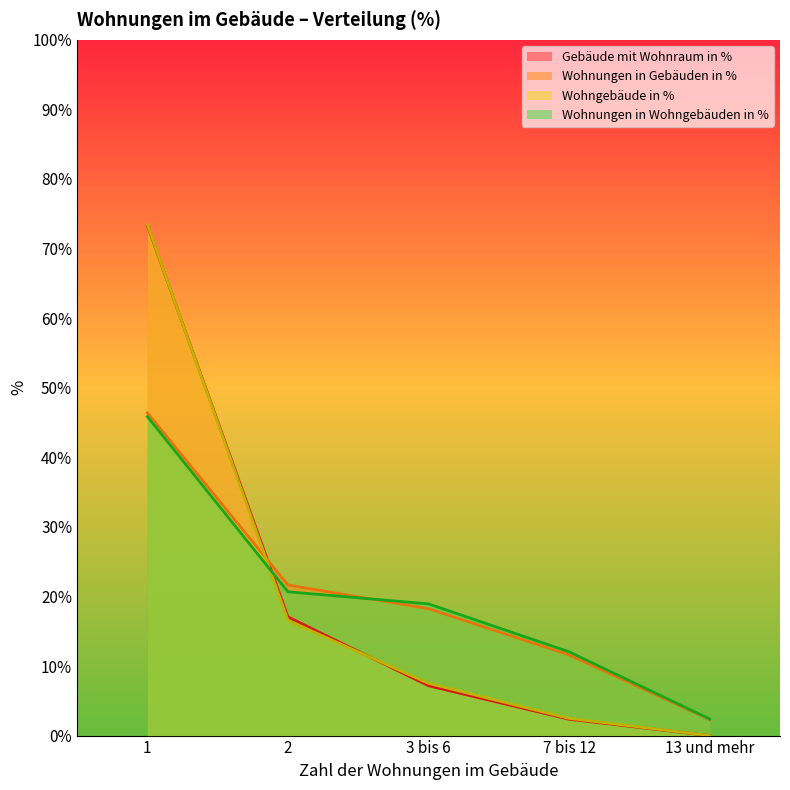

What is the label of the 3rd point from the left?

3 bis 6